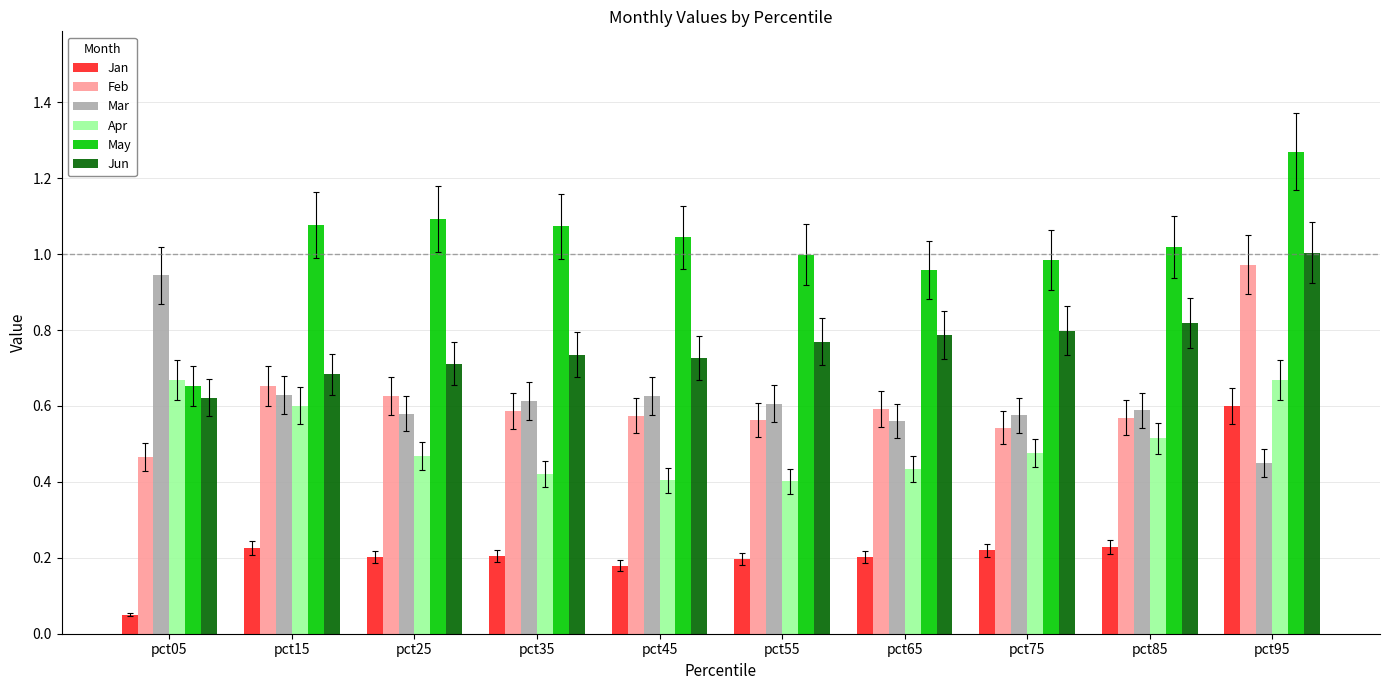

Which label corresponds to the smallest value in the chart?

pct05